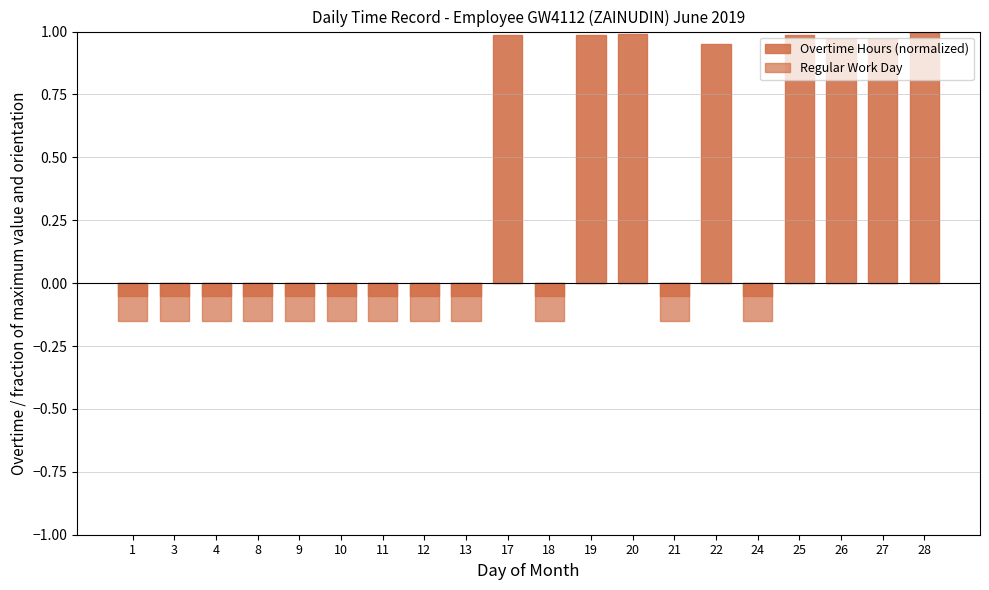

How many bars are there in total?

40